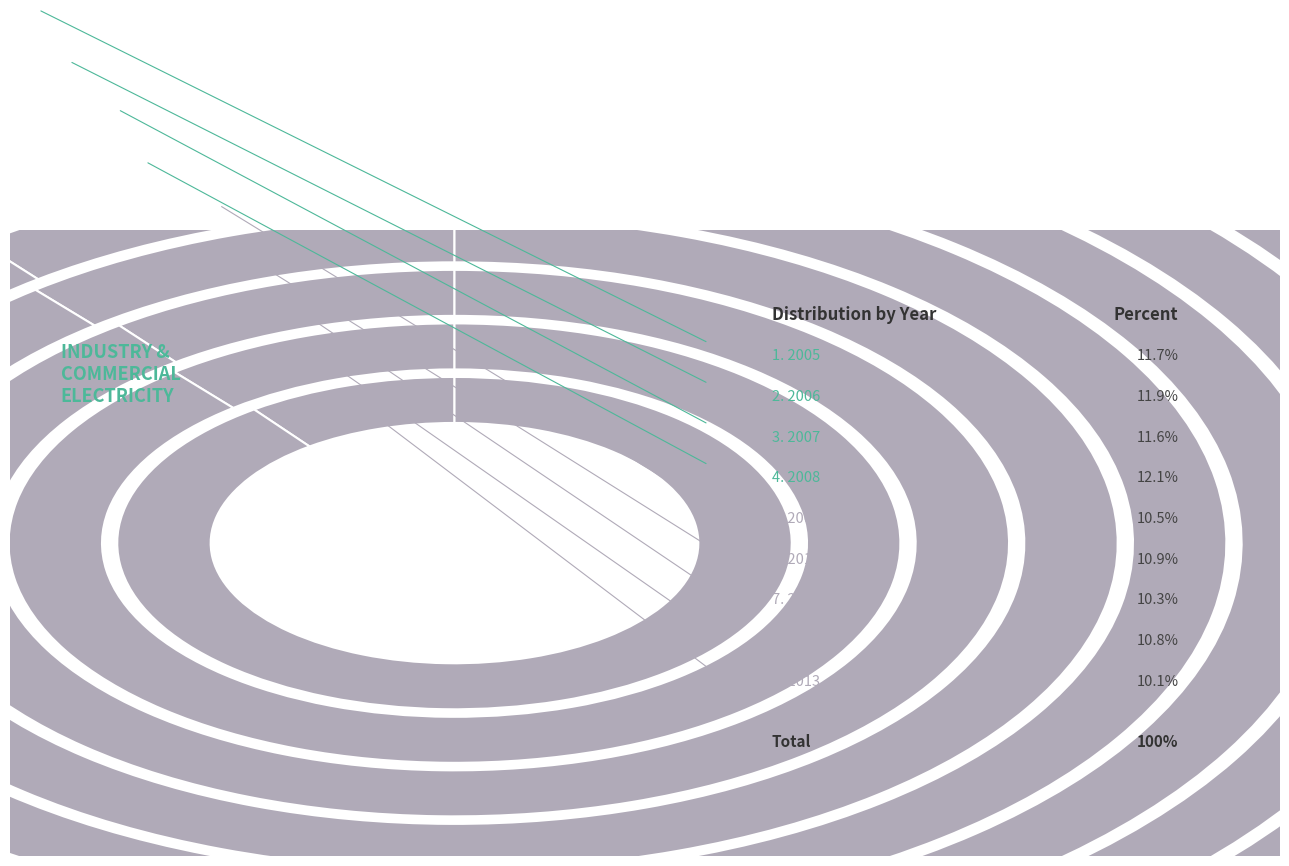

To the nearest percent, what portion does 2008 represent?

12%